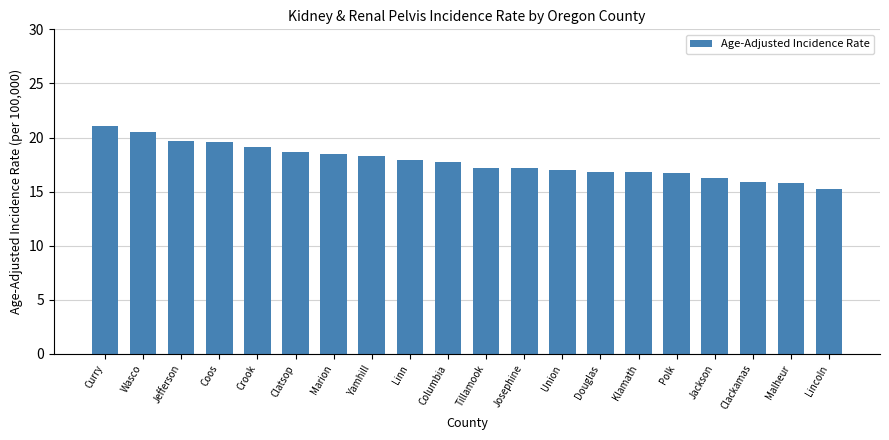

Are the bars horizontal?

No